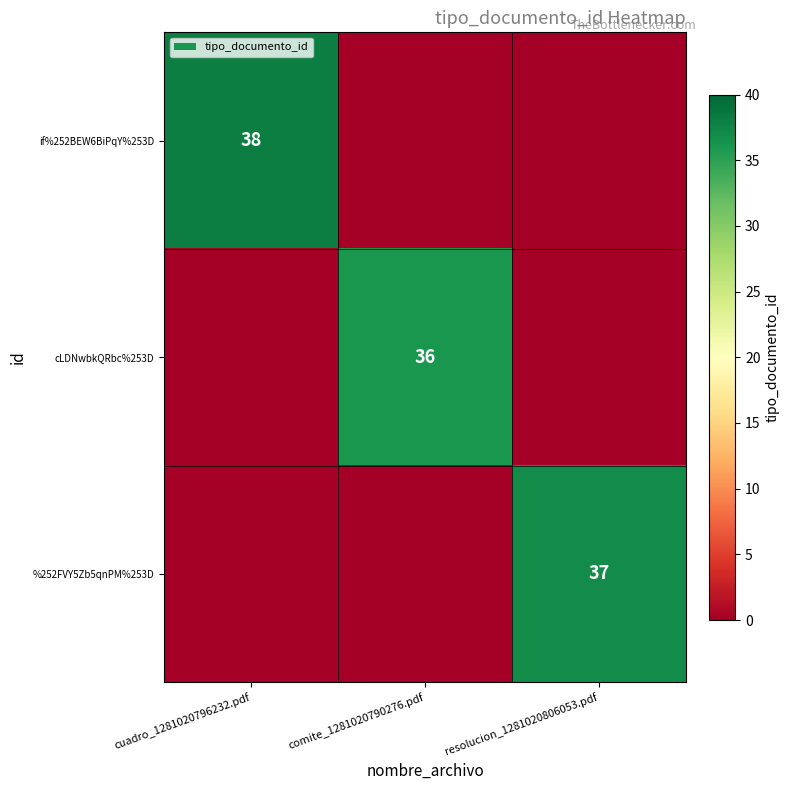

What is the total value across all series at resolucion_1281020806053.pdf?

37